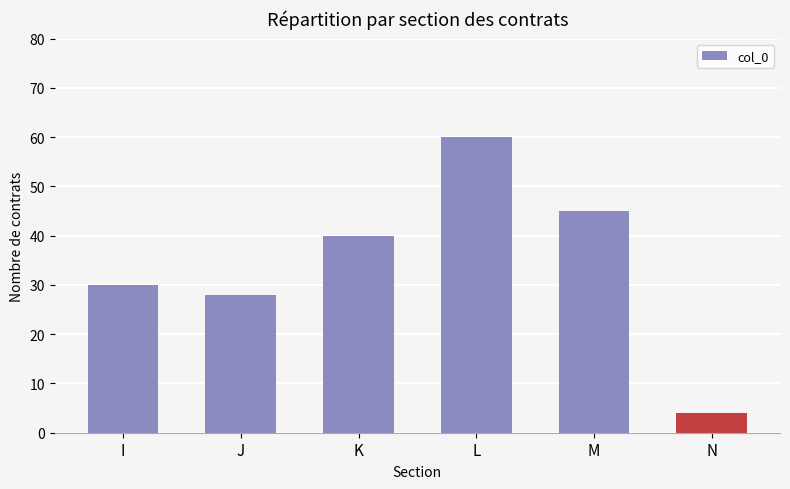

Which label corresponds to the smallest value in the chart?

N